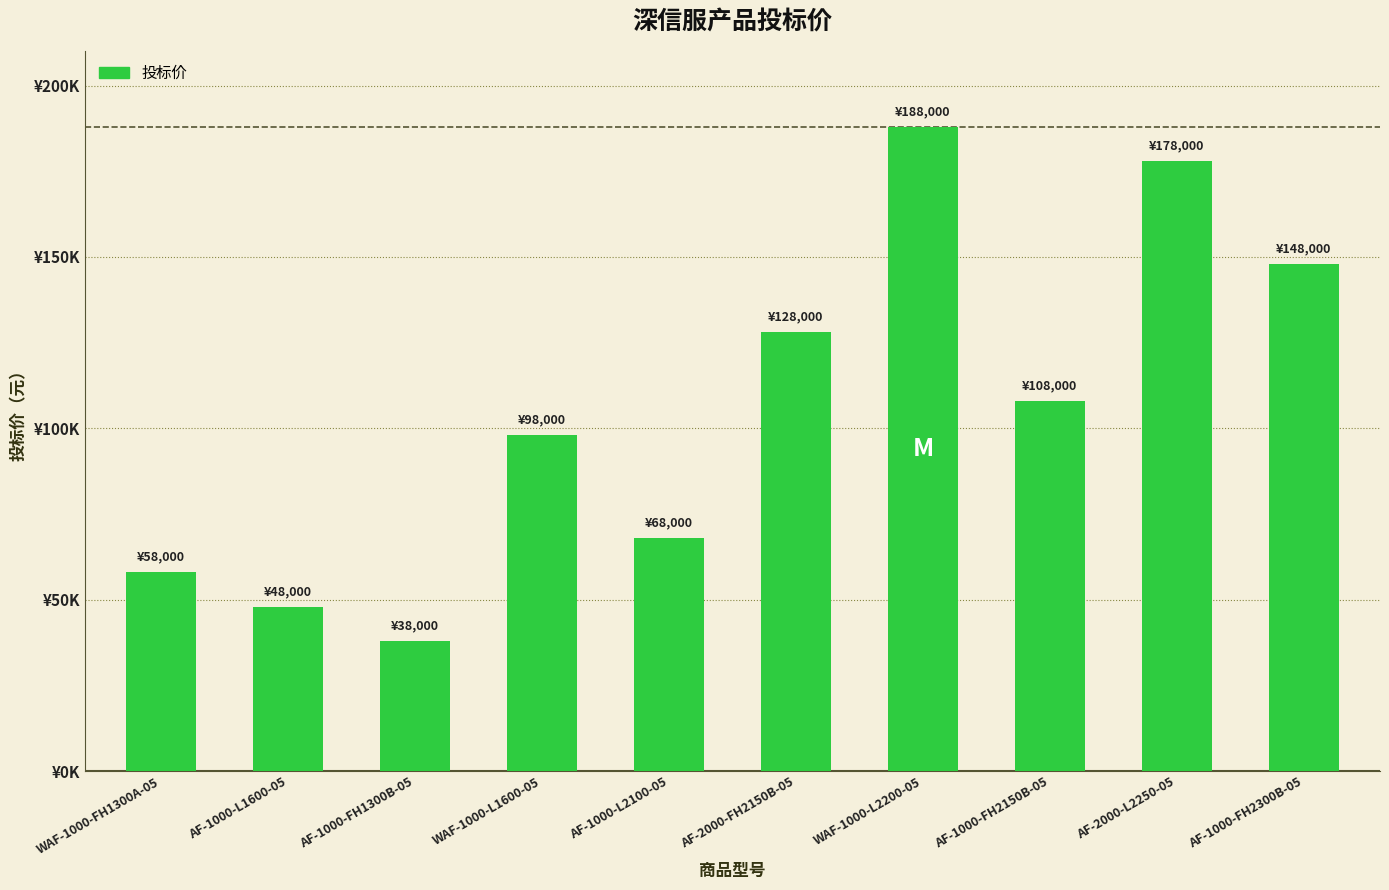

Reading left to right, transcribe all the data shown in this chart.

WAF-1000-FH1300A-05=58000	AF-1000-L1600-05=48000	AF-1000-FH1300B-05=38000	WAF-1000-L1600-05=98000	AF-1000-L2100-05=68000	AF-2000-FH2150B-05=128000	WAF-1000-L2200-05=188000	AF-1000-FH2150B-05=108000	AF-2000-L2250-05=178000	AF-1000-FH2300B-05=148000